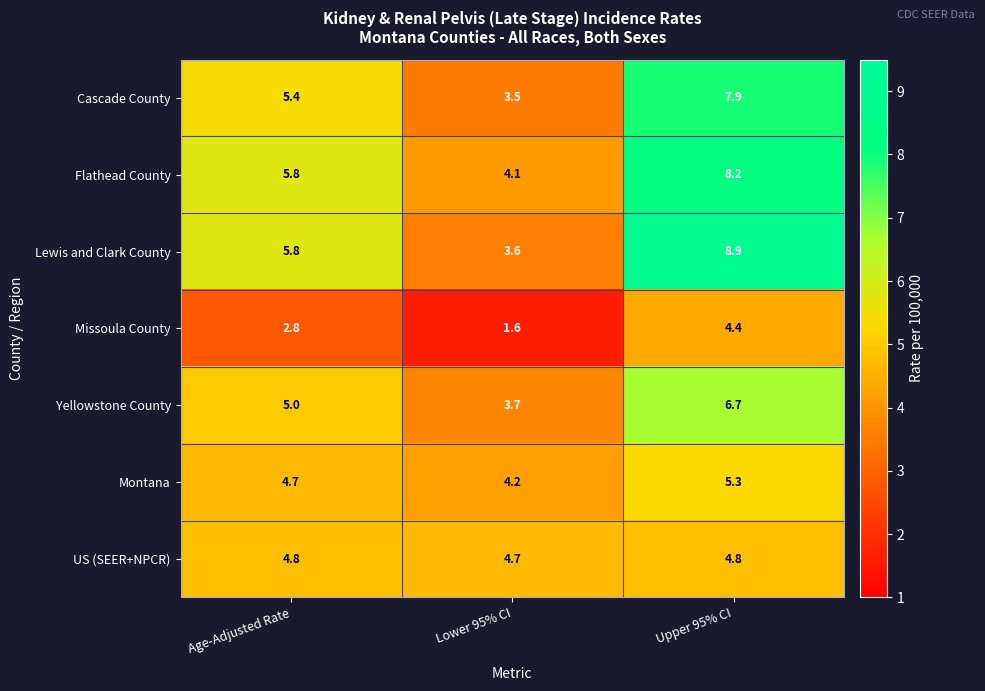

At how many categories does at least one series exceed 1?

3